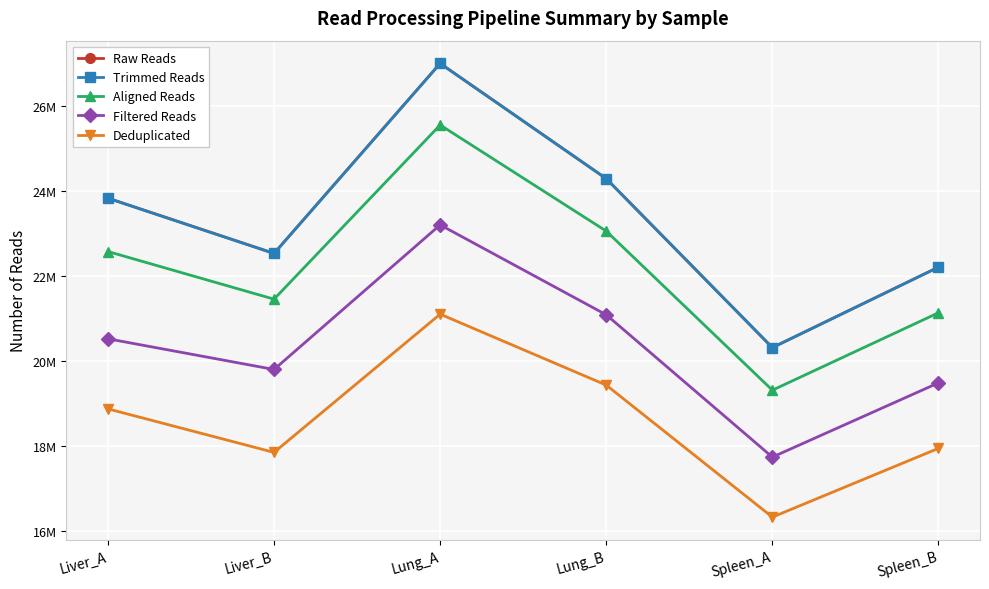

What are all the series names shown in the legend?

Raw Reads, Trimmed Reads, Aligned Reads, Filtered Reads, Deduplicated